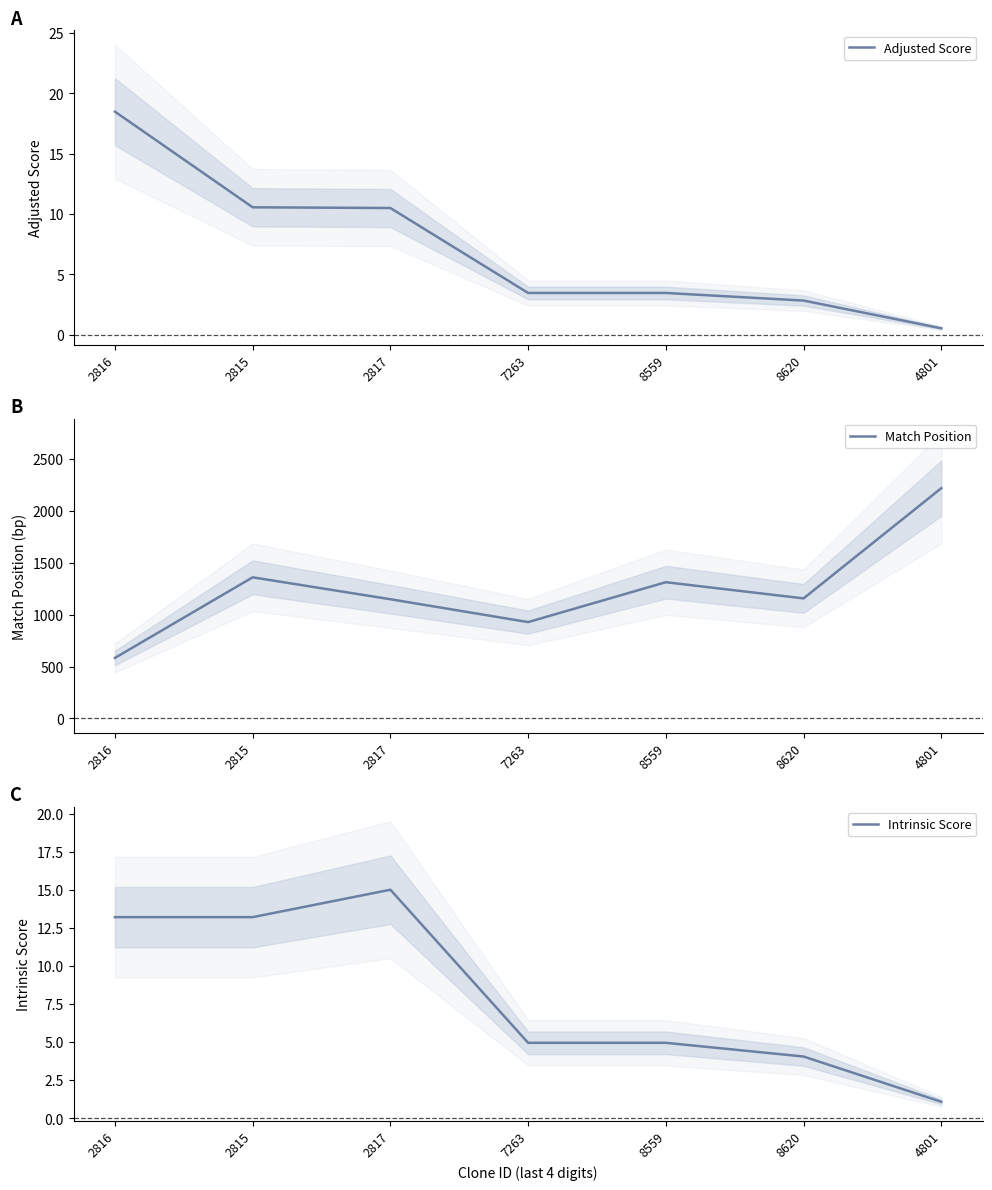

True or false: Match Position and Intrinsic Score intersect in this chart.

False